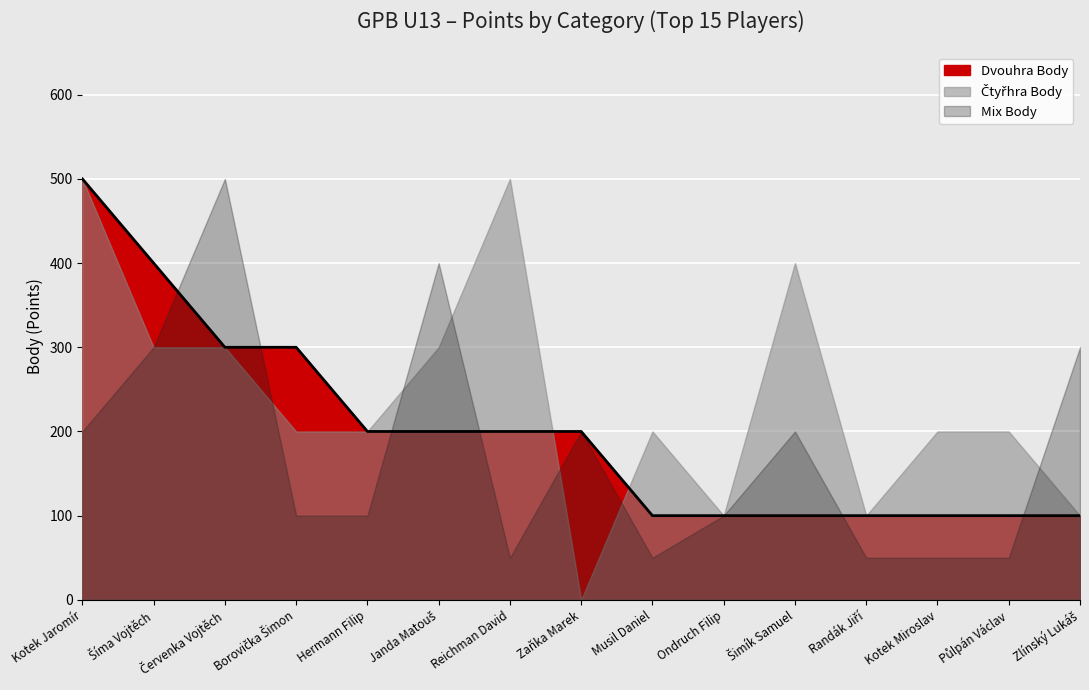

How many values in Čtyřhra Body are above zero?

14